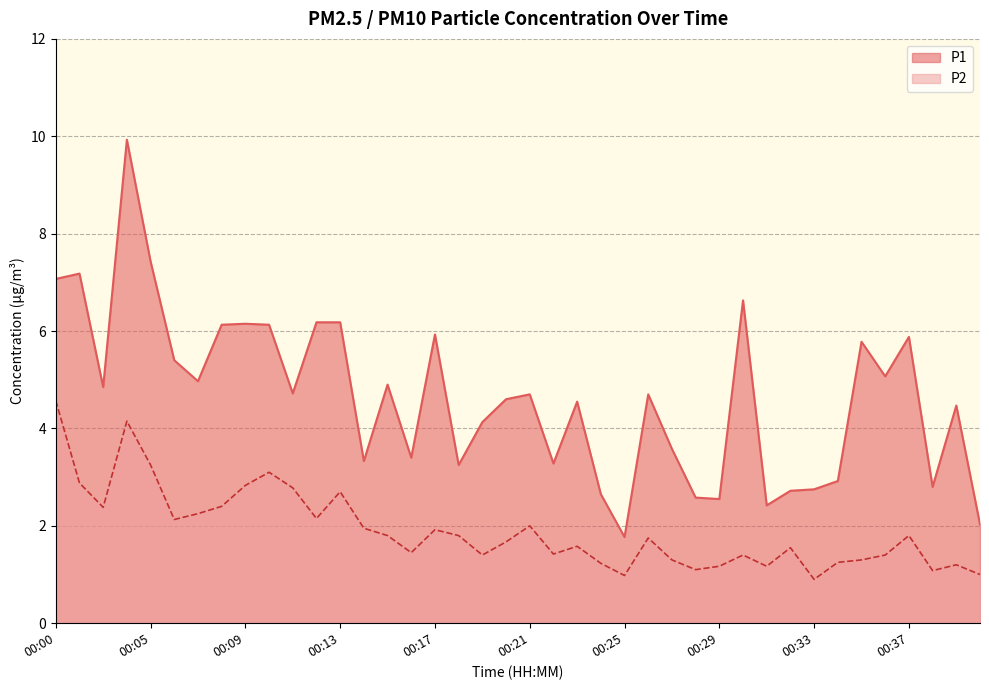

What is the spread (max minus min) of values at 00:29?

1.4